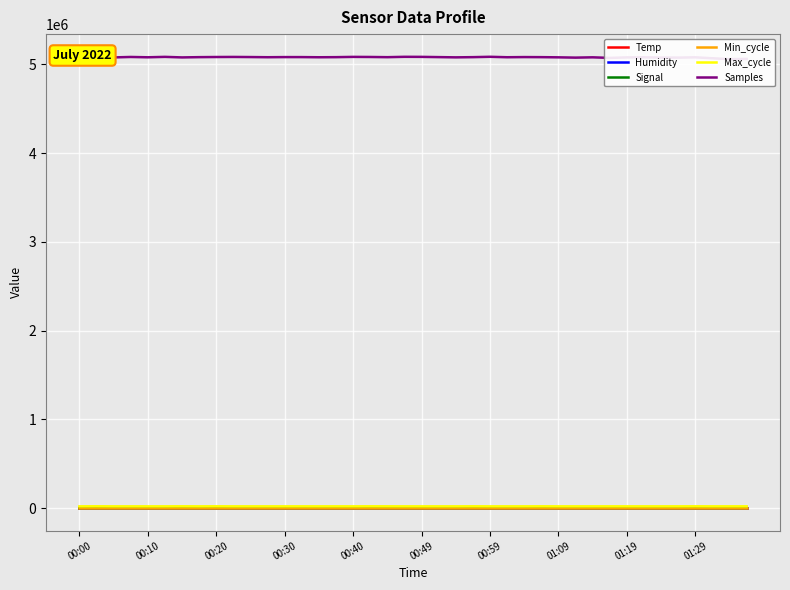

The value of Signal at 39 is -78.0. True or false?

True